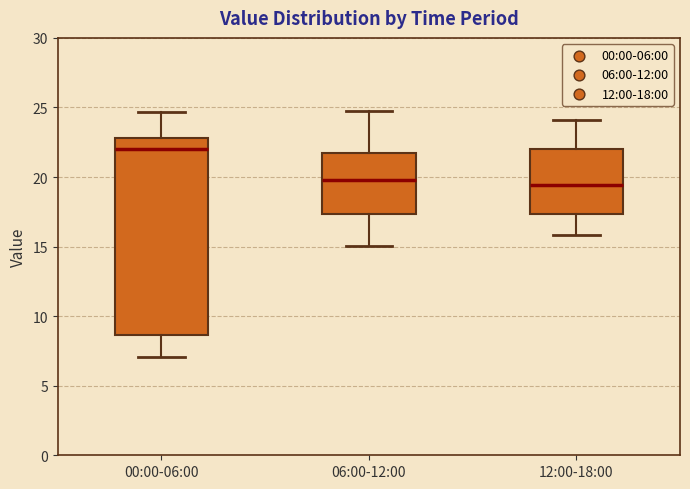

Reading left to right, transcribe this box plot: for each box, give where its median line is, the range the box spans, and where its two whiskers end, as read against the y-axis. The values are not printed on the chart, so give them approximately, as read against the axis.

00:00-06:00: median 22.0, box 8.5 to 23.0, whiskers 7.0 to 24.5
06:00-12:00: median 20.0, box 17.5 to 21.5, whiskers 15.0 to 24.5
12:00-18:00: median 19.5, box 17.5 to 22.0, whiskers 16.0 to 24.0